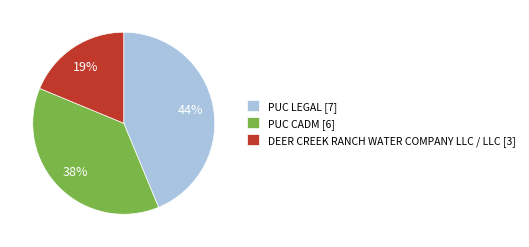

Do PUC LEGAL [7] and DEER CREEK RANCH WATER COMPANY LLC / LLC [3] together represent more than half of the pie?

Yes